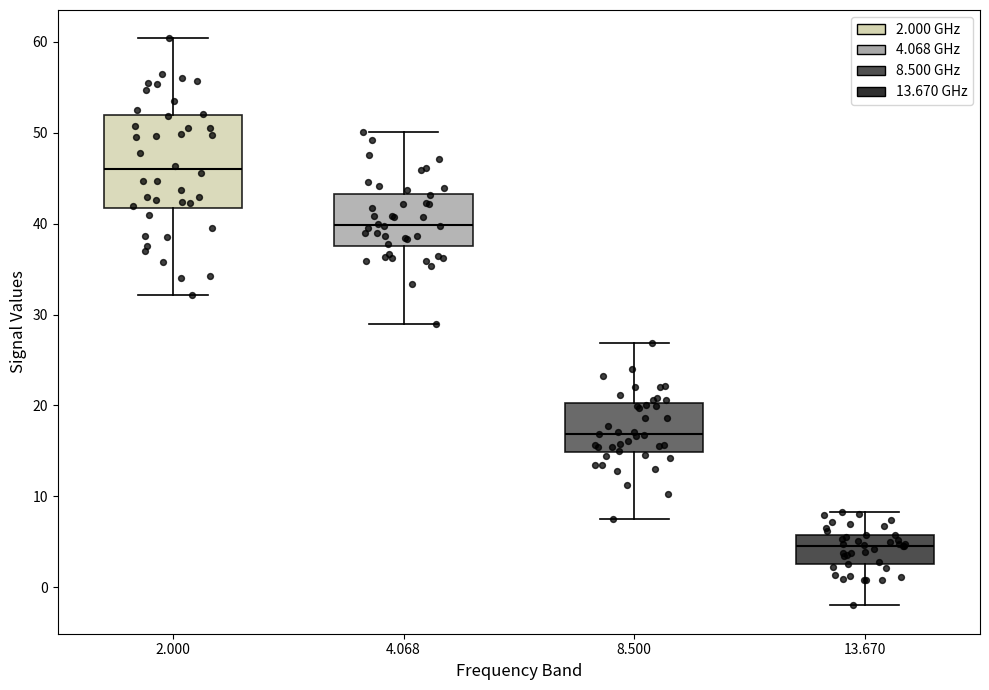

Which box has the highest median line?

2.000